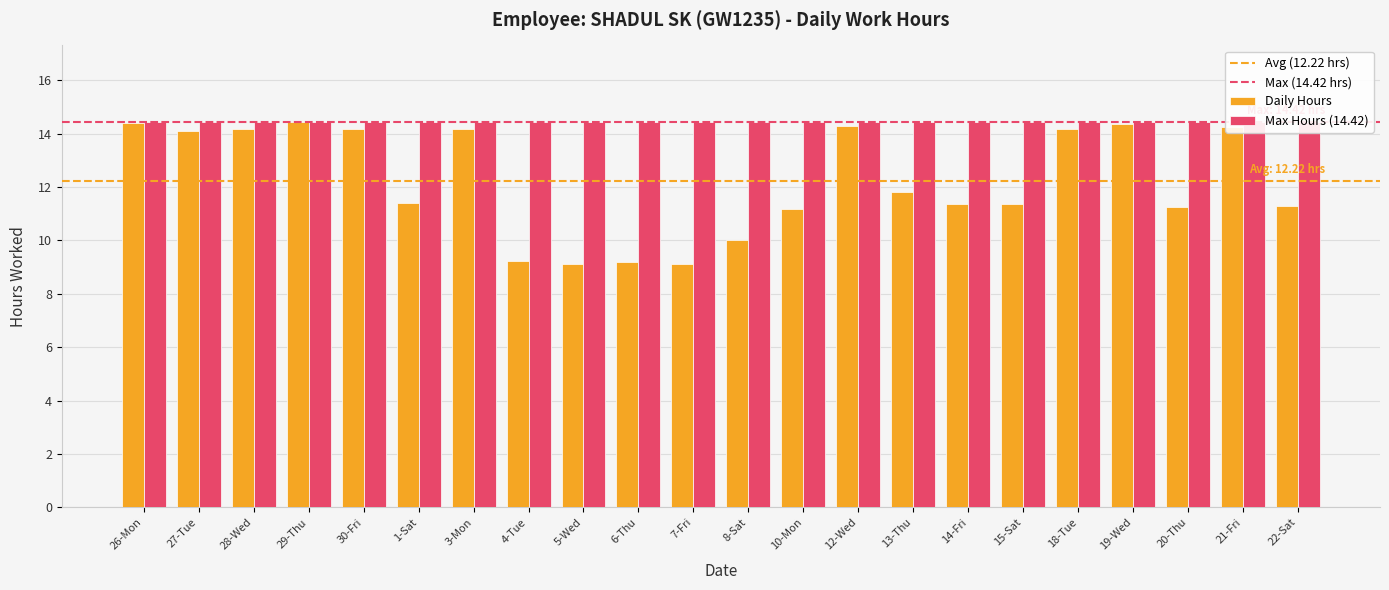

Which has a higher value, 1-Sat or 22-Sat?

1-Sat